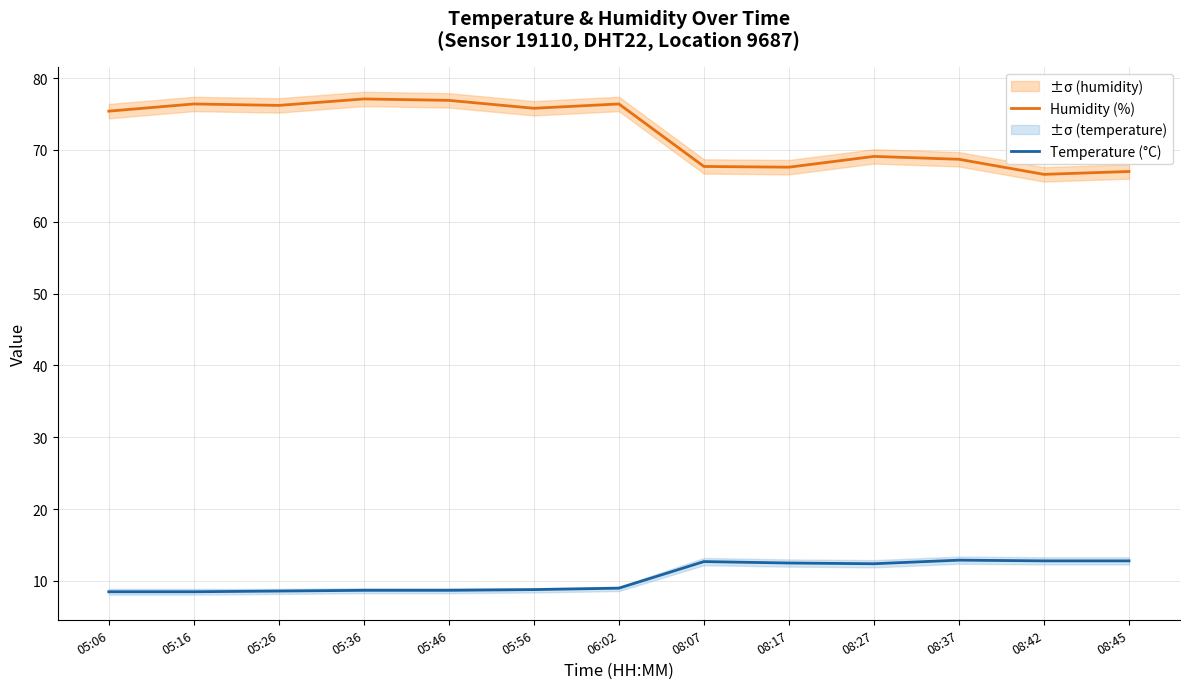

What is the difference between the Temperature (°C) values at 05:06 and 05:46?

0.2